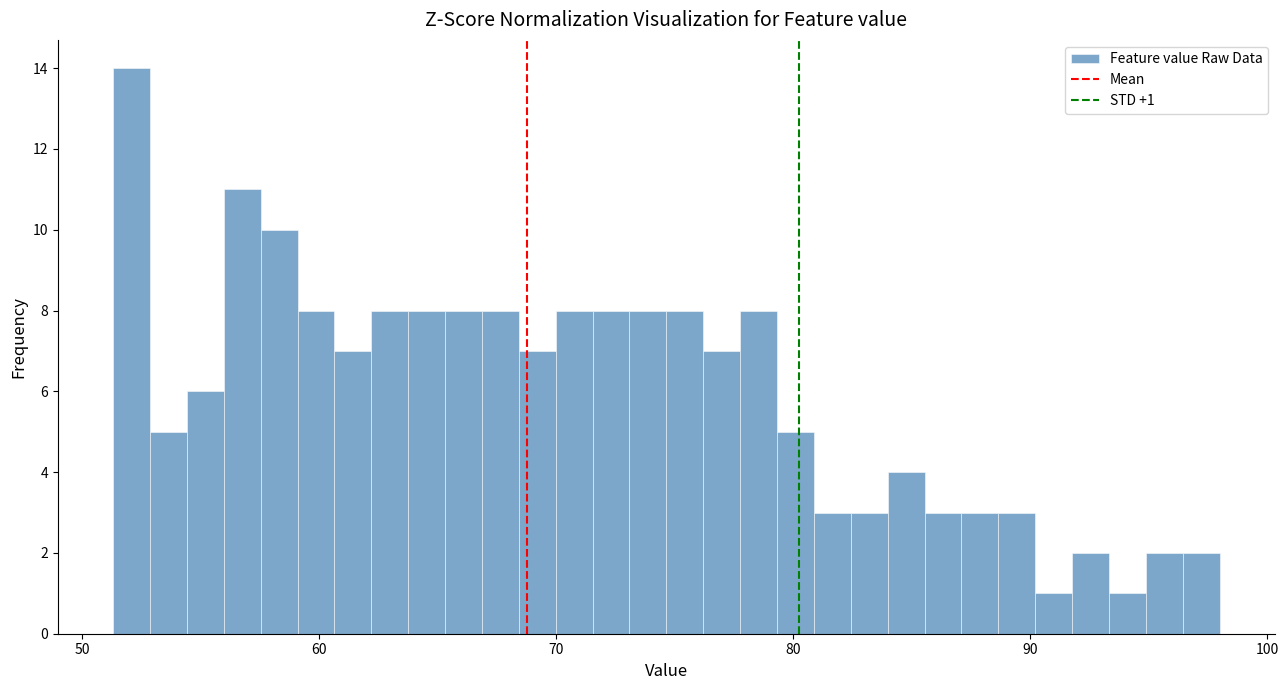

Around what value on the x-axis is the tallest bar? Give the approximate position of its centre, as read against the axis.

52